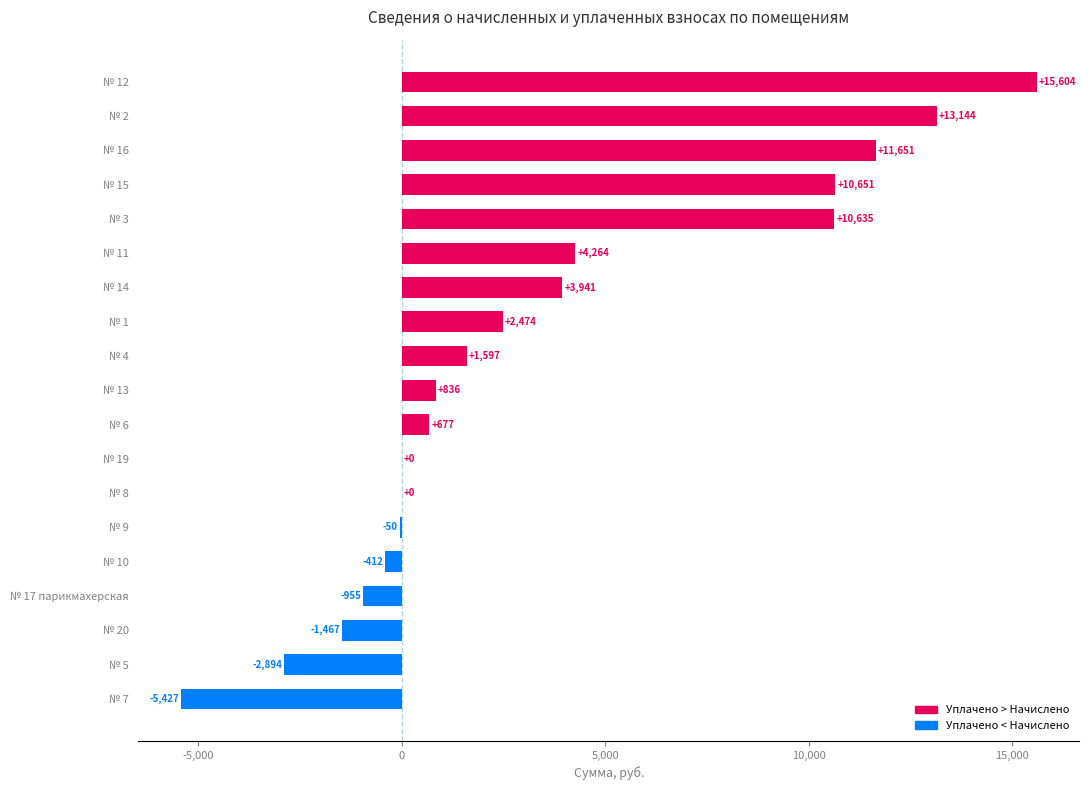

True or false: the data shows -1466.7 at № 20.

True